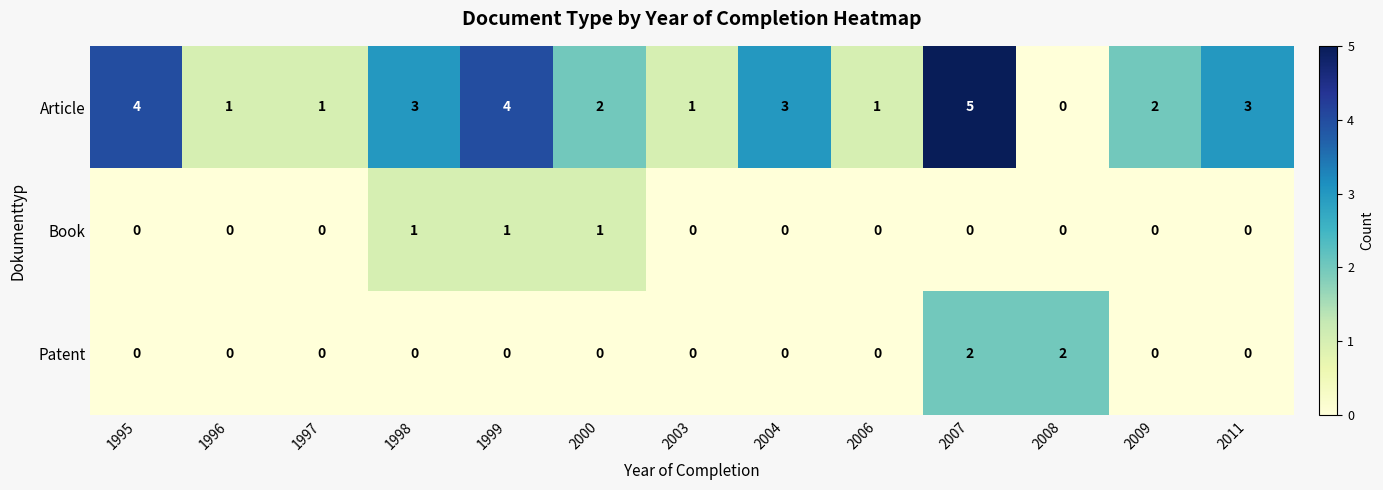

At which category does the chart reach its peak across all series?

2007